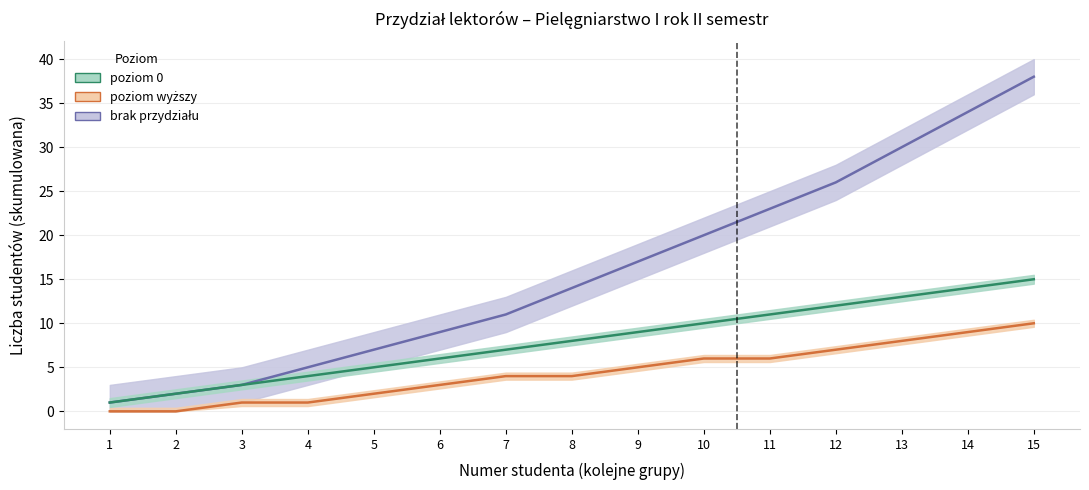

True or false: brak przydziału and poziom 0 intersect in this chart.

False